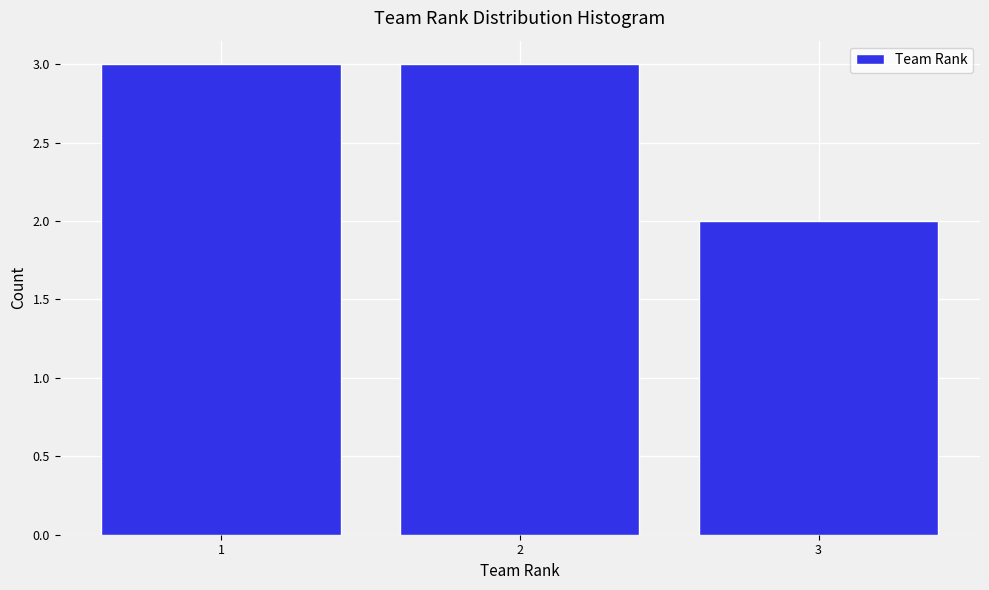

Reading left to right, extract all data points from this chart.

1=3	2=3	3=2